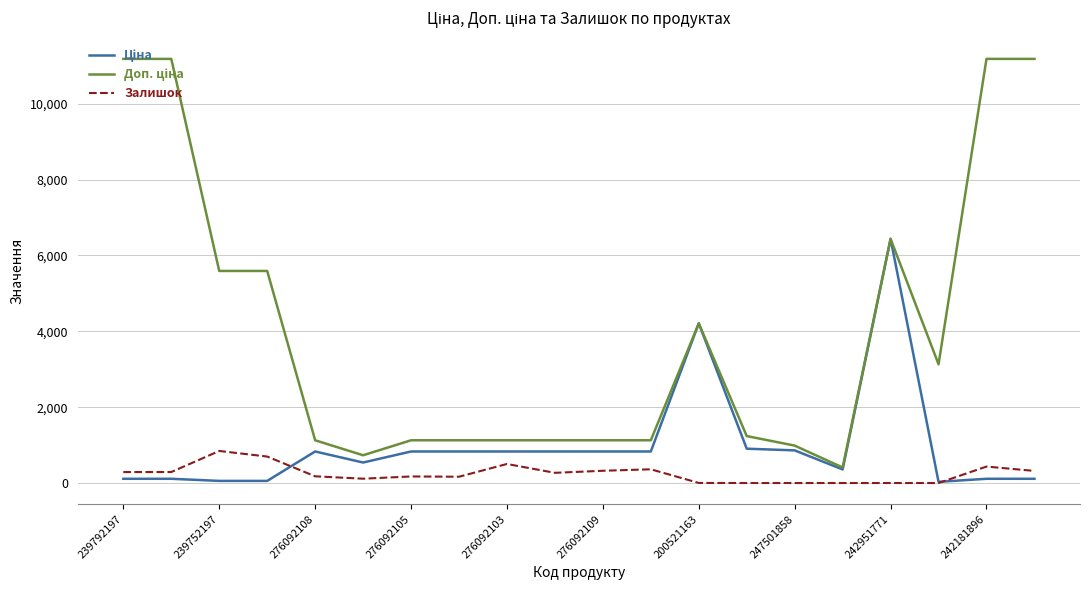

At how many categories does at least one series exceed 123?

20